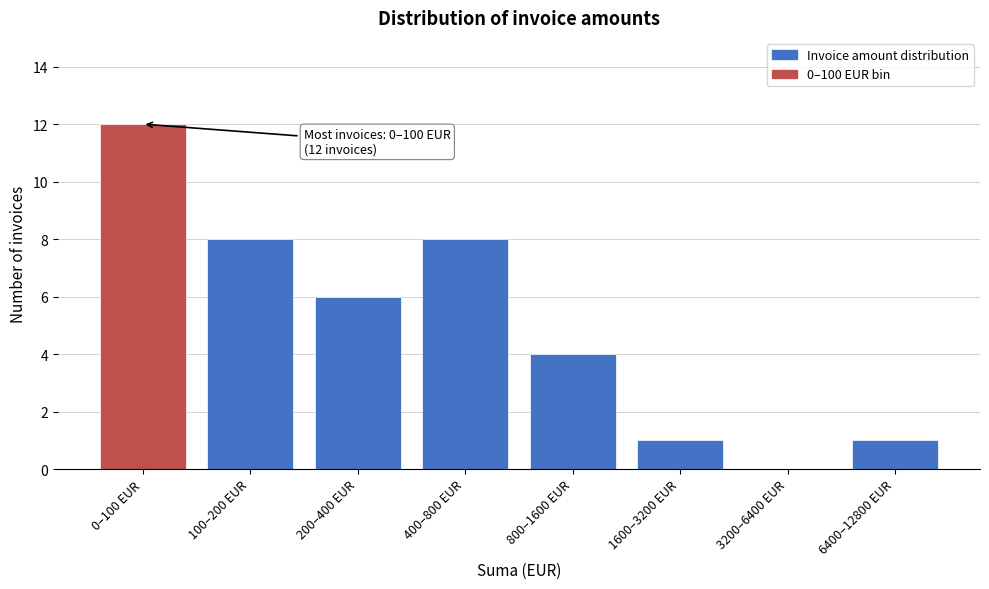

Reading right to left, extract all data points from this chart.

6400–12800 EUR=1	3200–6400 EUR=0	1600–3200 EUR=1	800–1600 EUR=4	400–800 EUR=8	200–400 EUR=6	100–200 EUR=8	0–100 EUR=12